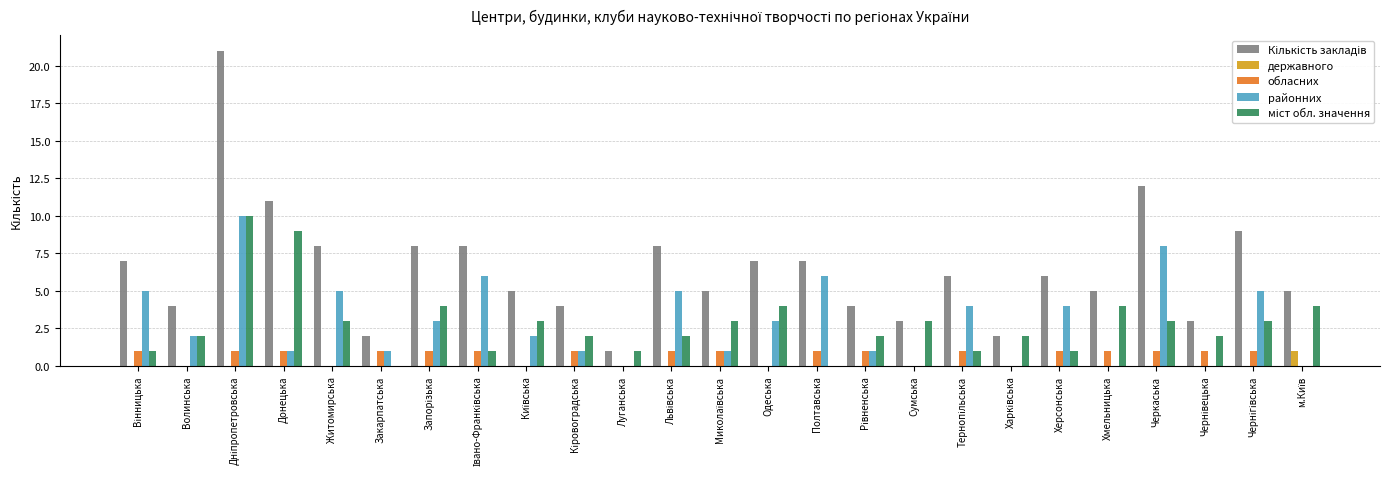

Is it true that державного equals 0 at Хмельницька?

True